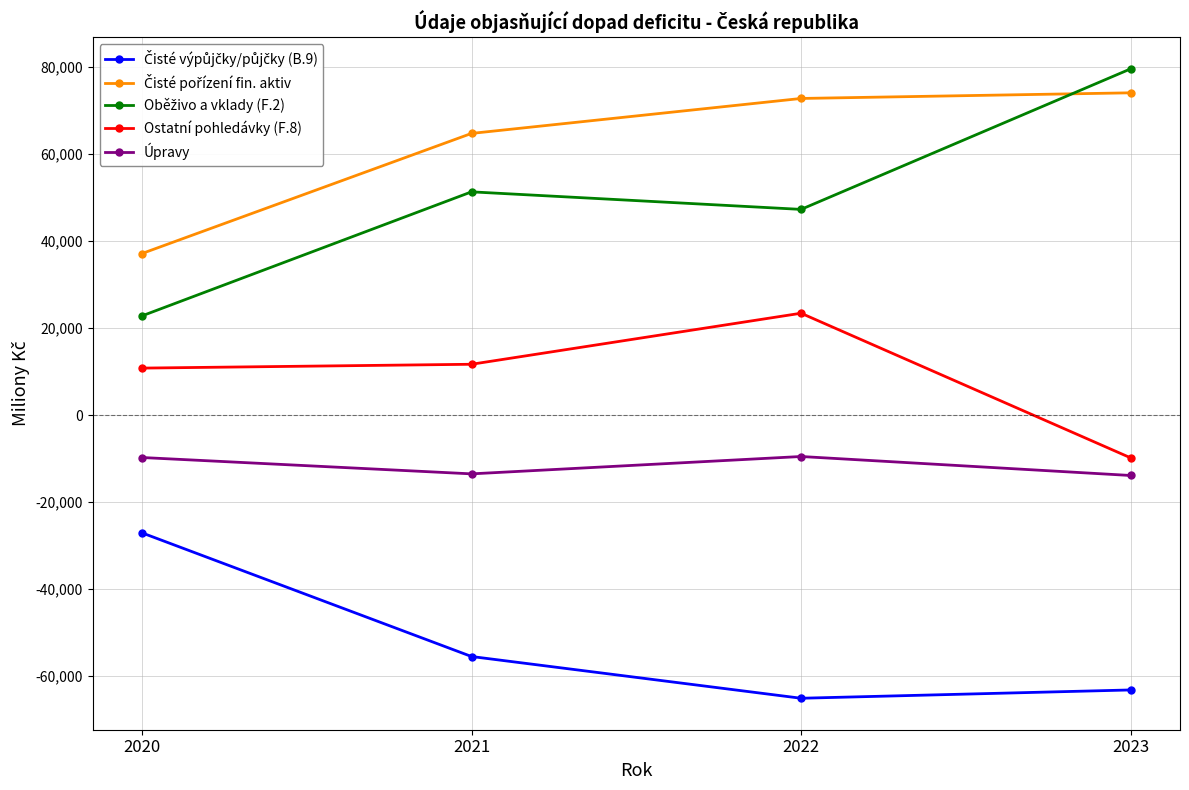

What is the difference between the highest and lowest values at 2021?

120231